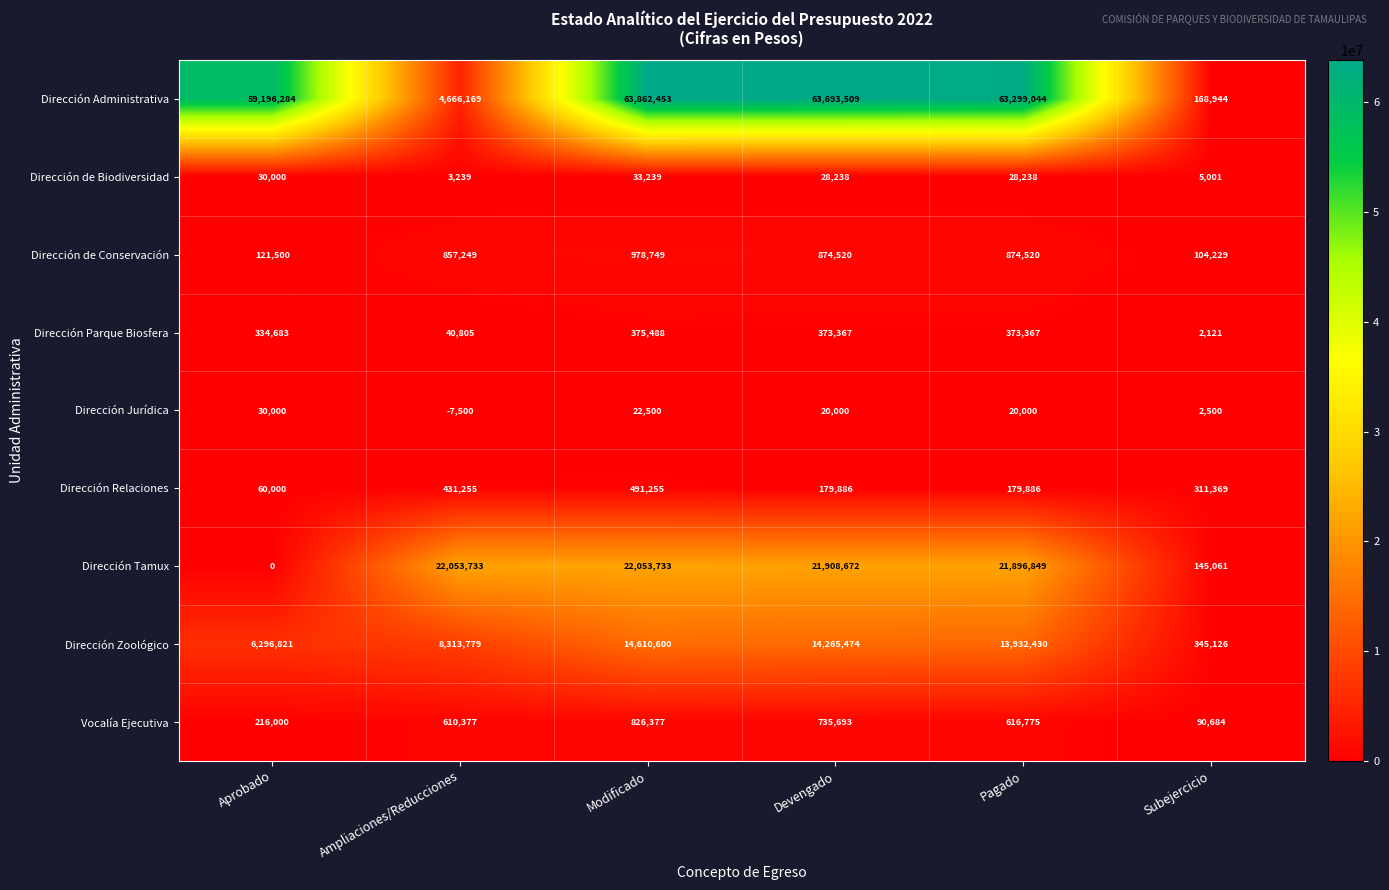

Which series changed the most between Modificado and Subejercicio?

Dirección Administrativa